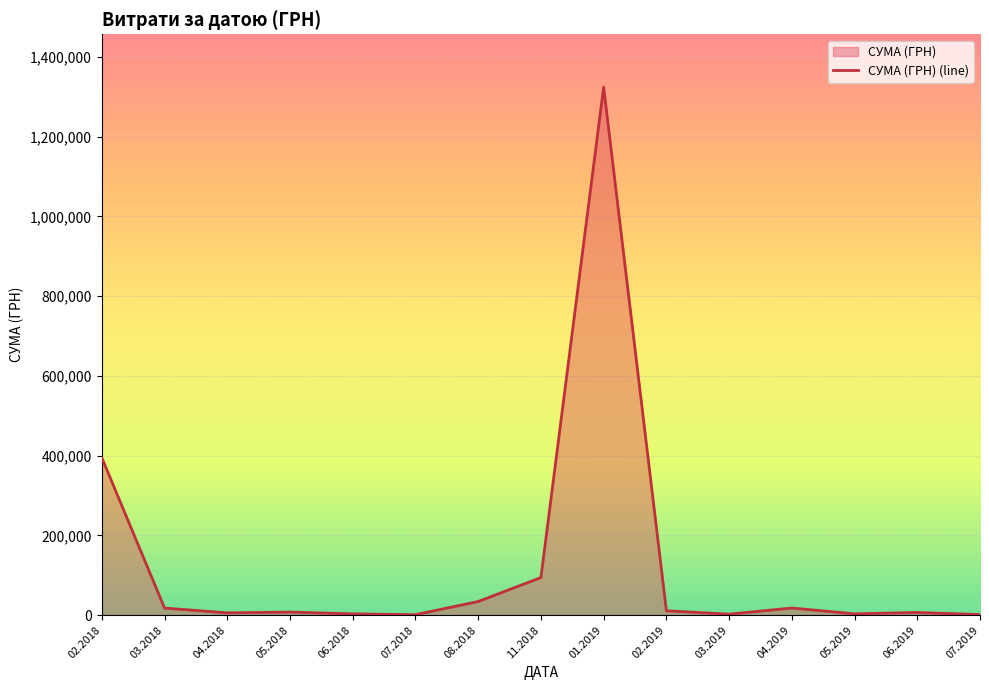

At which label does the data first exceed 7849?

02.2018